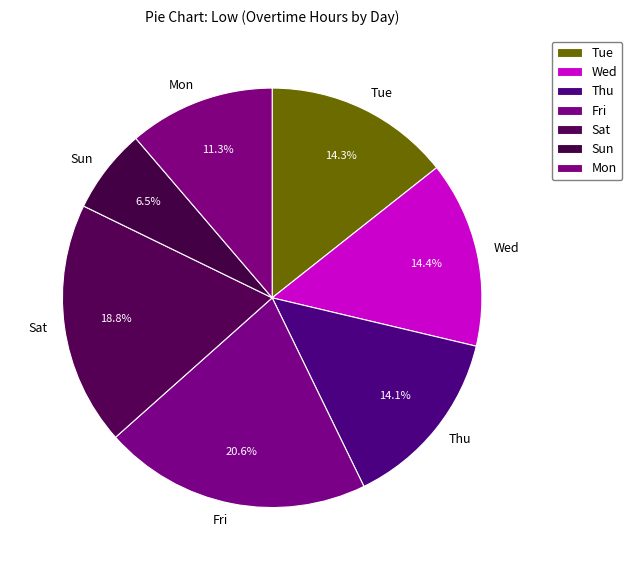

What percentage is NOT represented by Sat?

81.2%